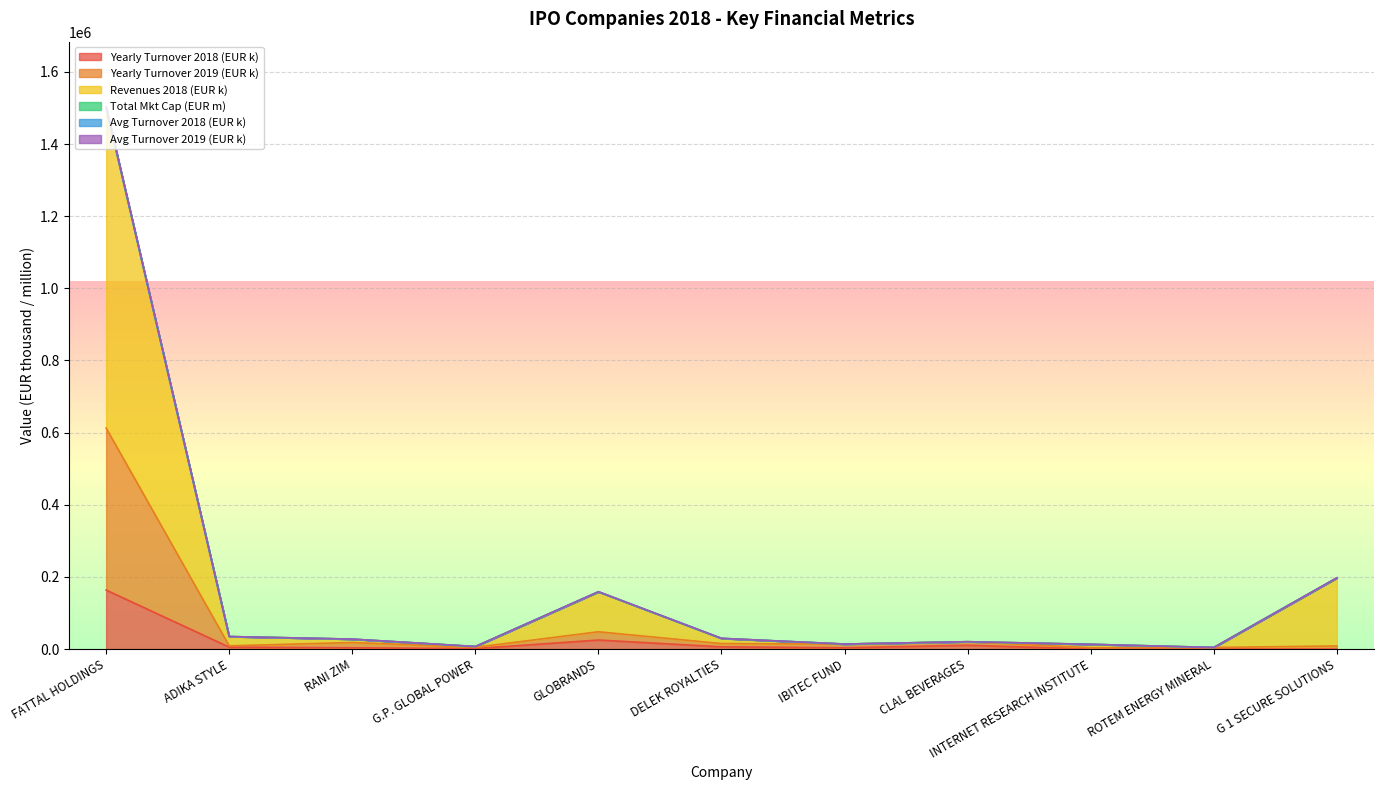

The value of Total Mkt Cap (EUR m) at INTERNET RESEARCH INSTITUTE is 3690.1. True or false?

False